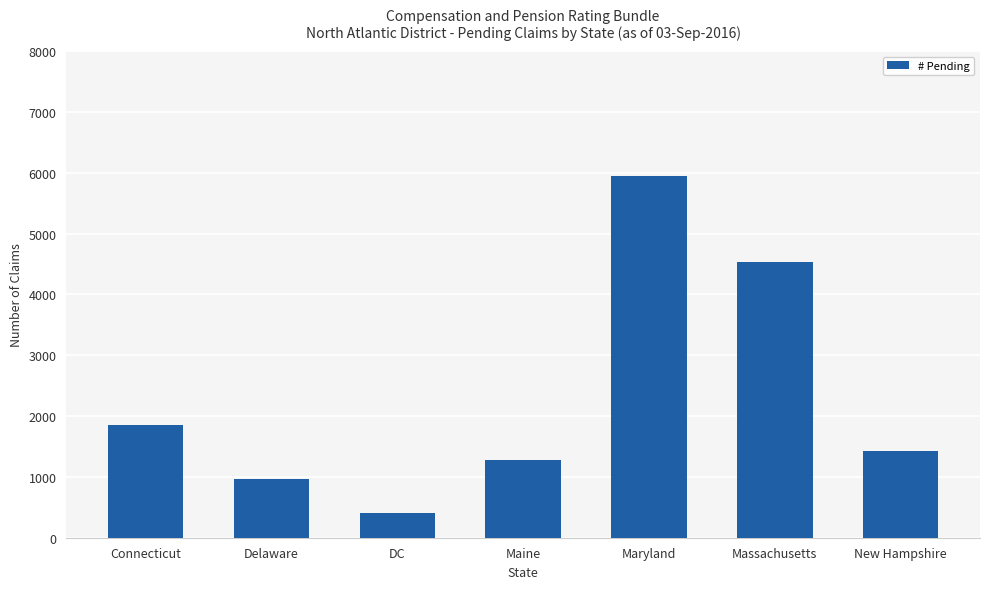

Read the value at Connecticut, to the nearest 100.

1800